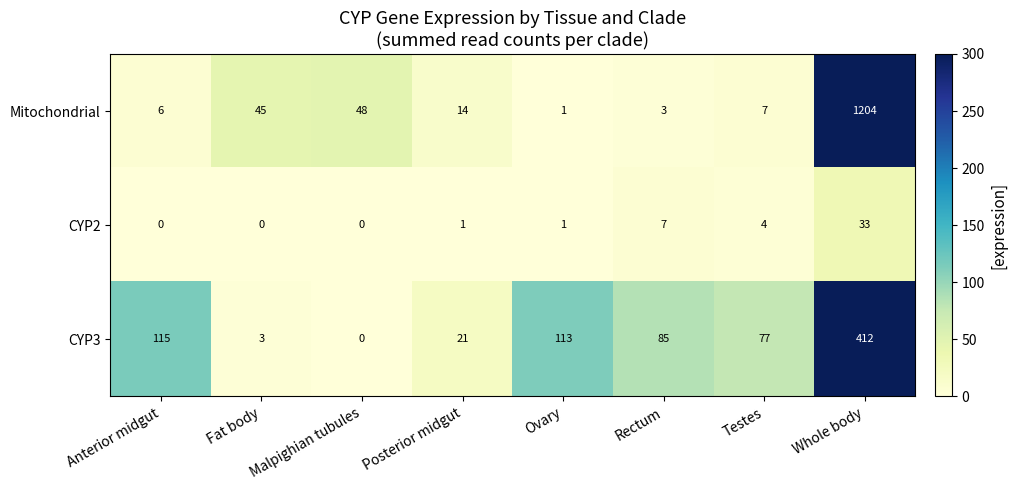

What is the sum of all Mitochondrial values?

1328